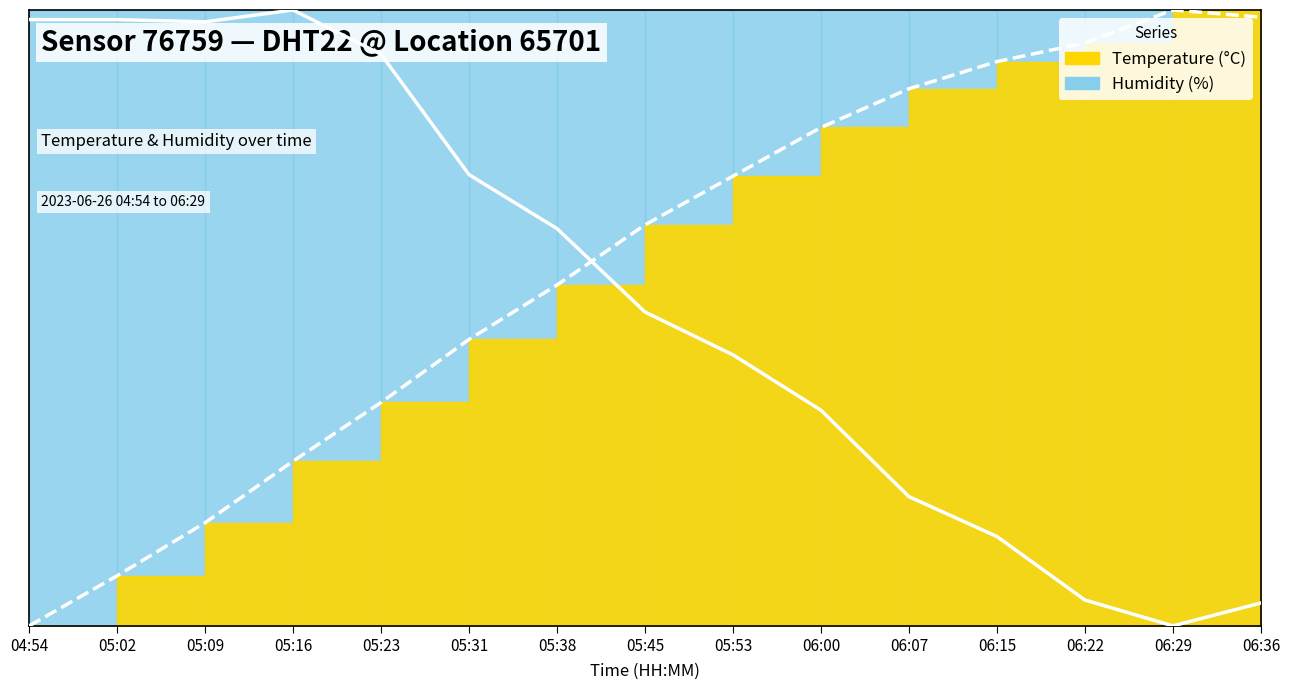

What is the difference between the maximum and minimum values in the humidity series?

1.0